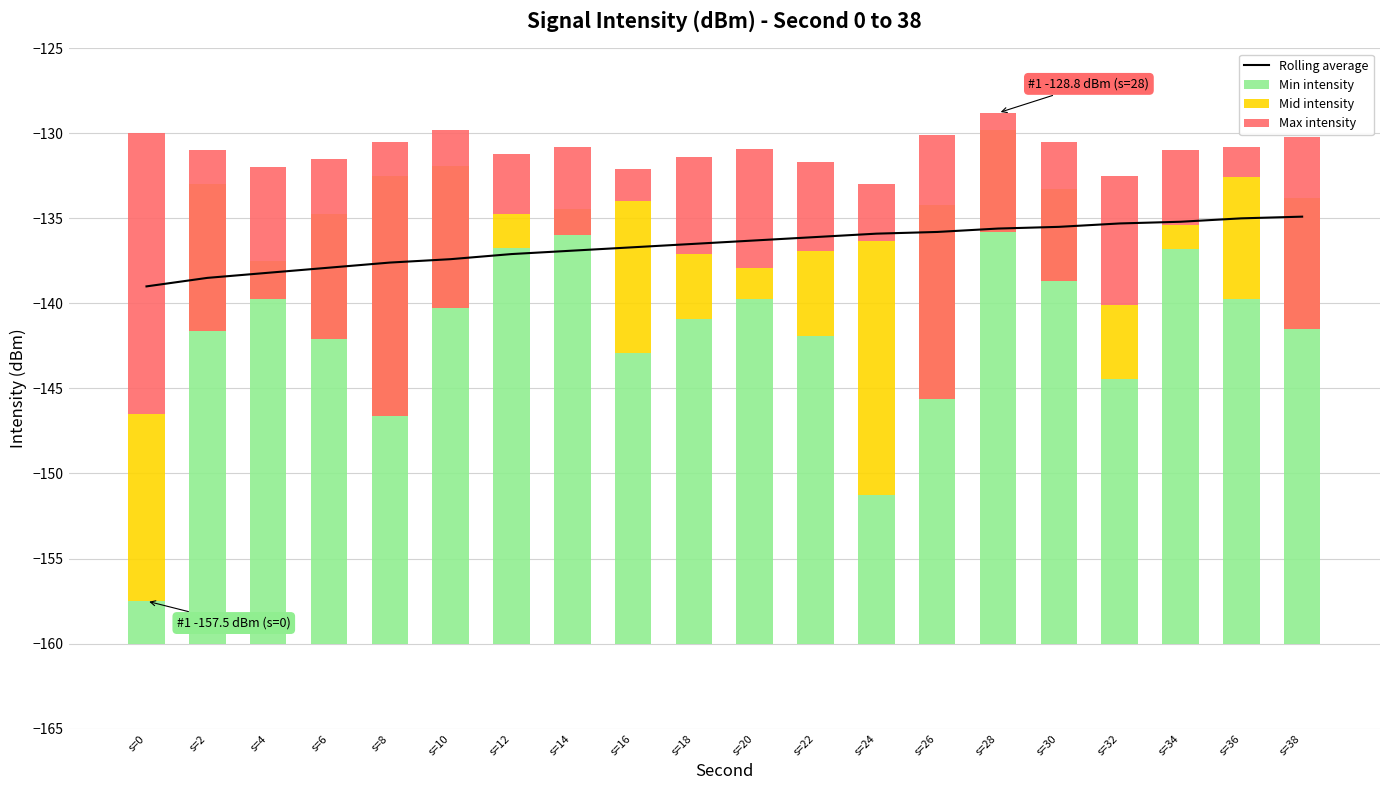

The Rolling average series shows -137.4 at s=10. True or false?

True